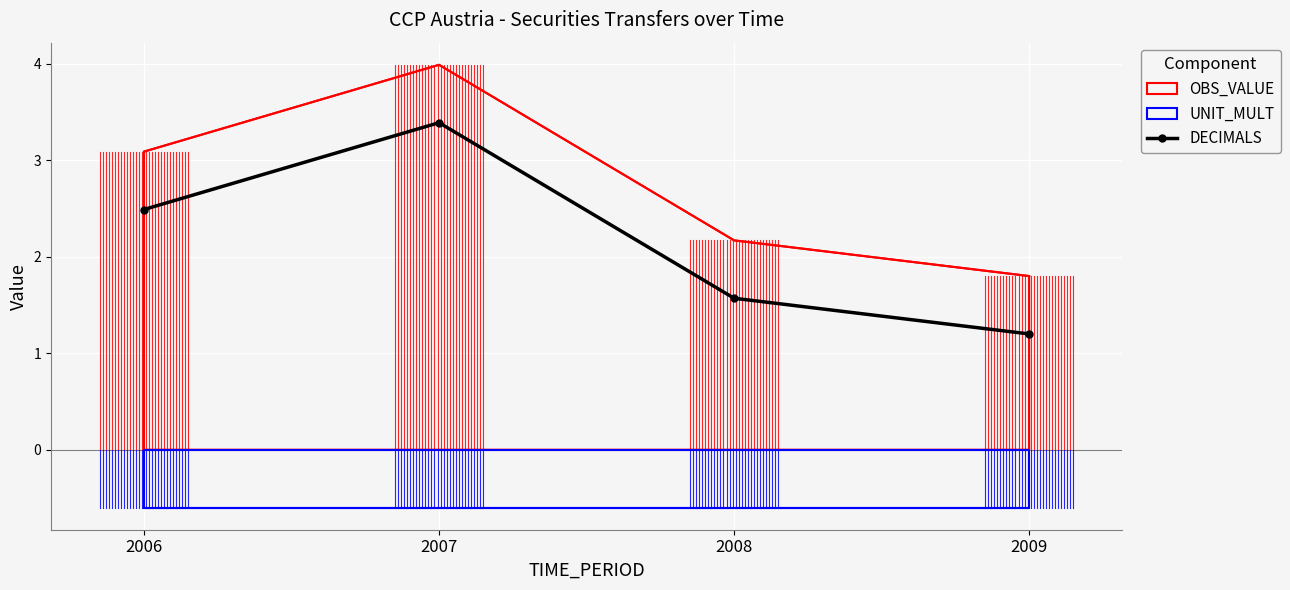

True or false: OBS_VALUE and DECIMALS cross at least once.

False